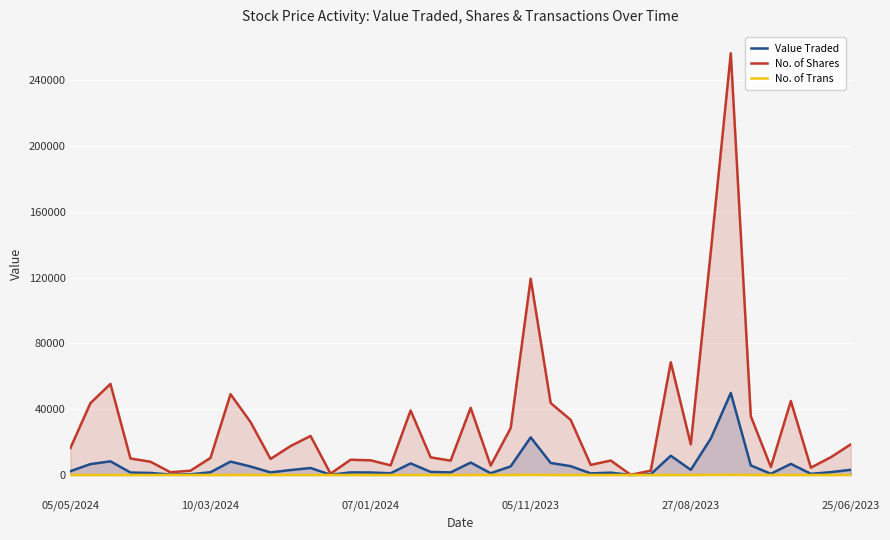

What are all the series names shown in the legend?

Value Traded, No. of Shares, No. of Trans